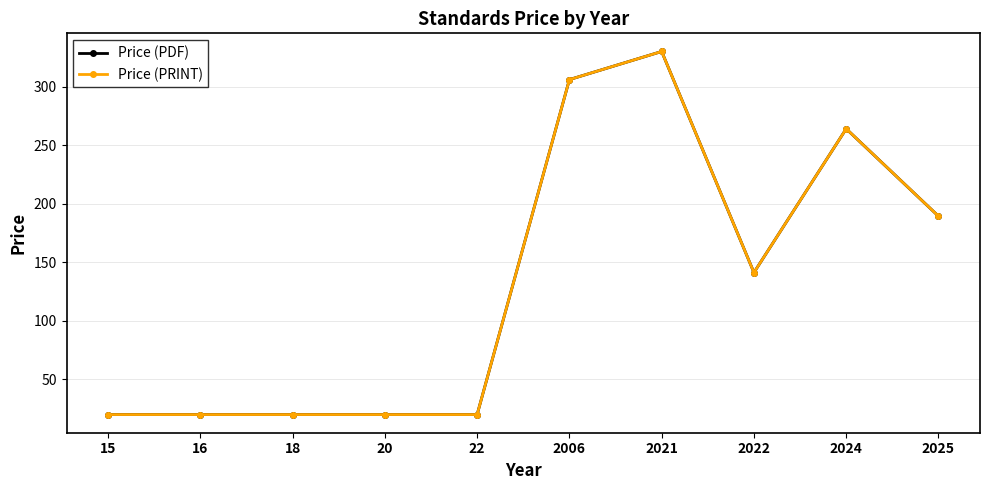

Does the chart have visible grid lines?

Yes